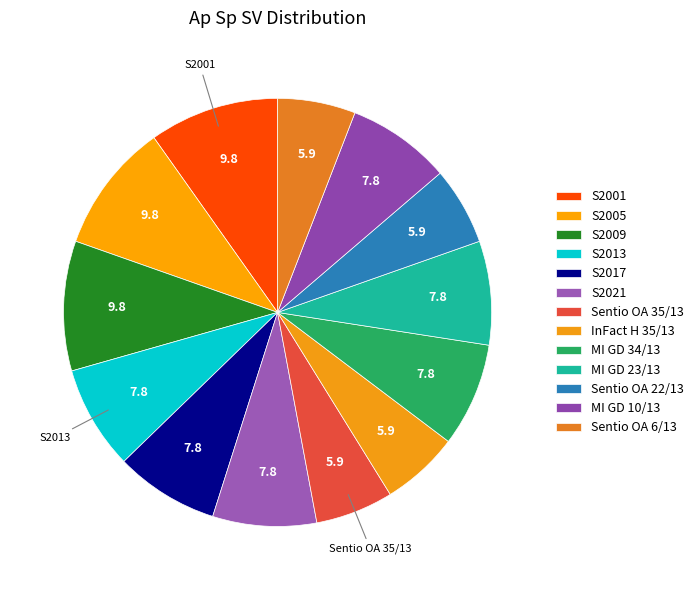

How many slices are in this pie chart?

13